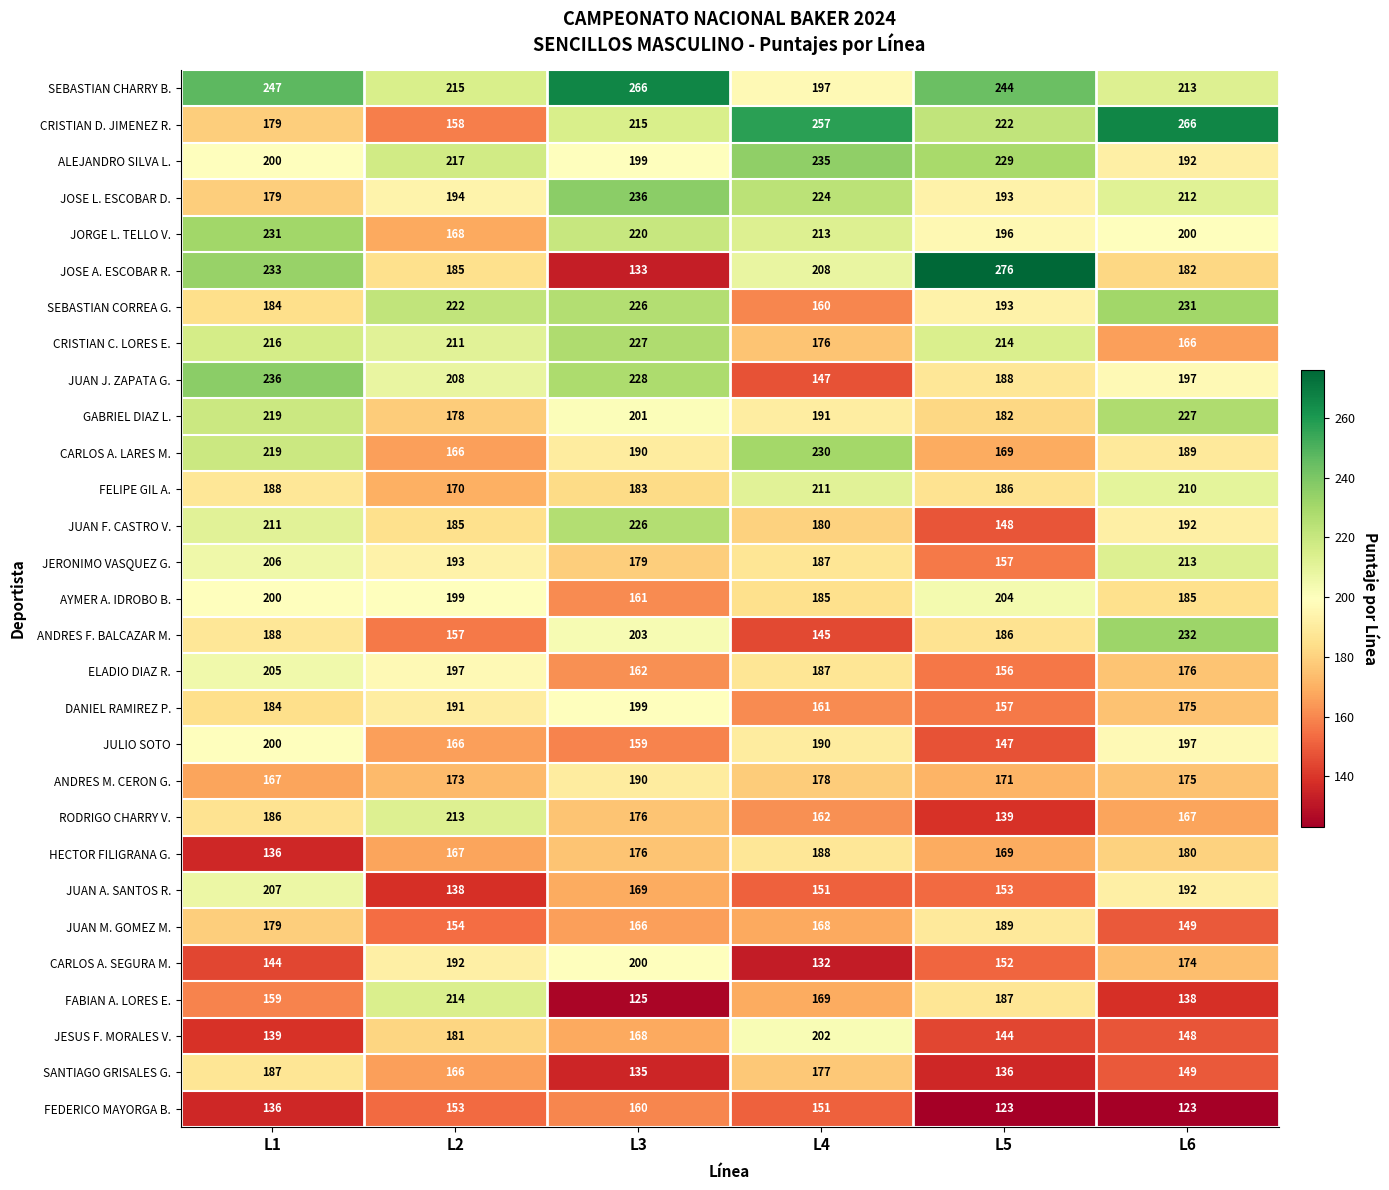

Which series has the largest range (max minus min)?

JOSE A. ESCOBAR R.